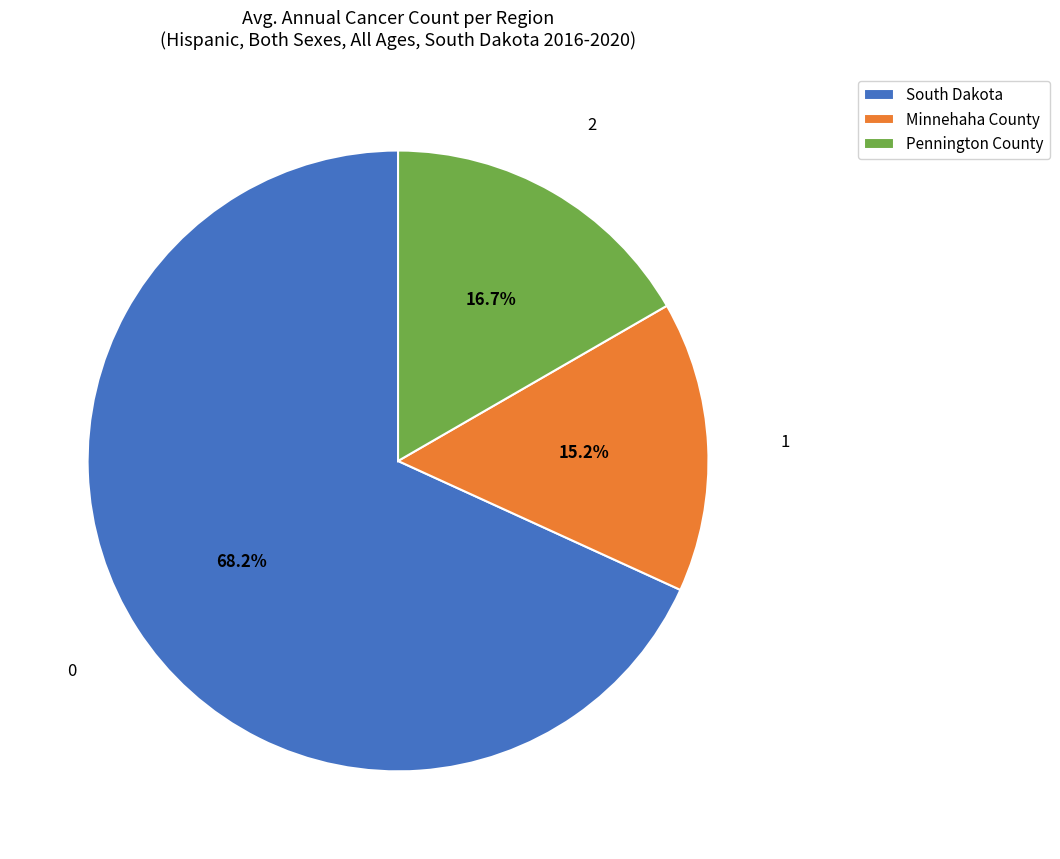

What is the ratio of the value at Pennington County to the value at Minnehaha County?

1.1